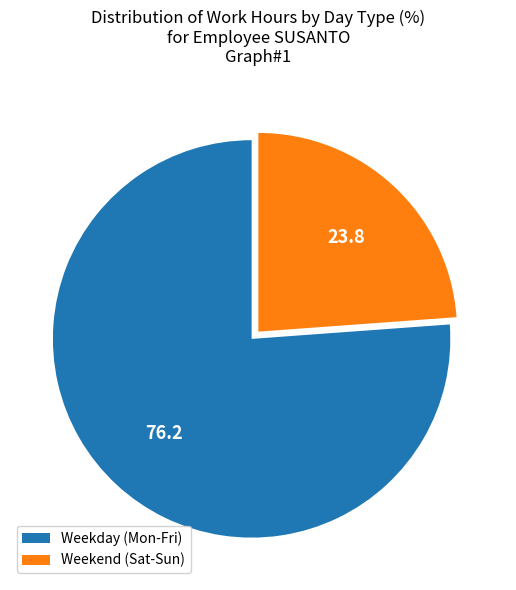

Rank the categories by value from highest to lowest.

Weekday (Mon-Fri), Weekend (Sat-Sun)